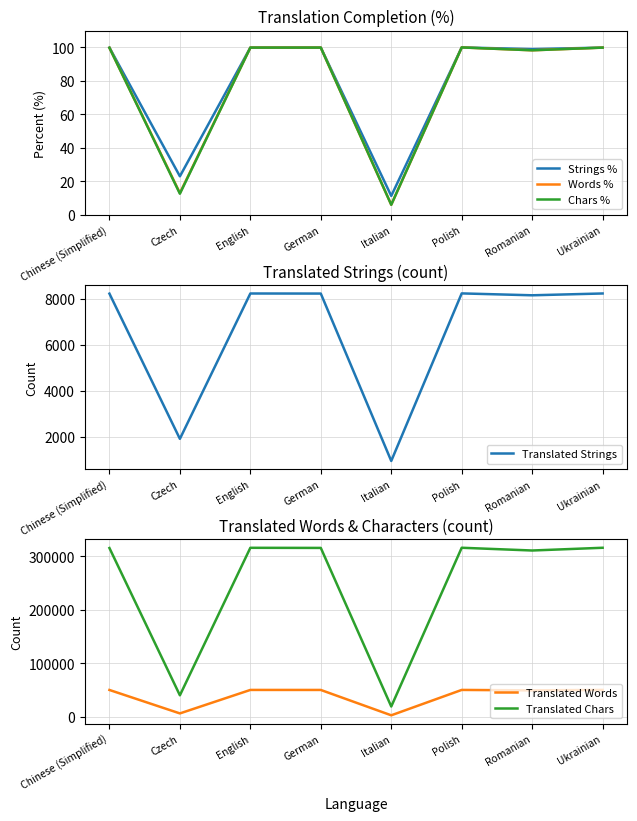

Count the number of categories in the chart.

8